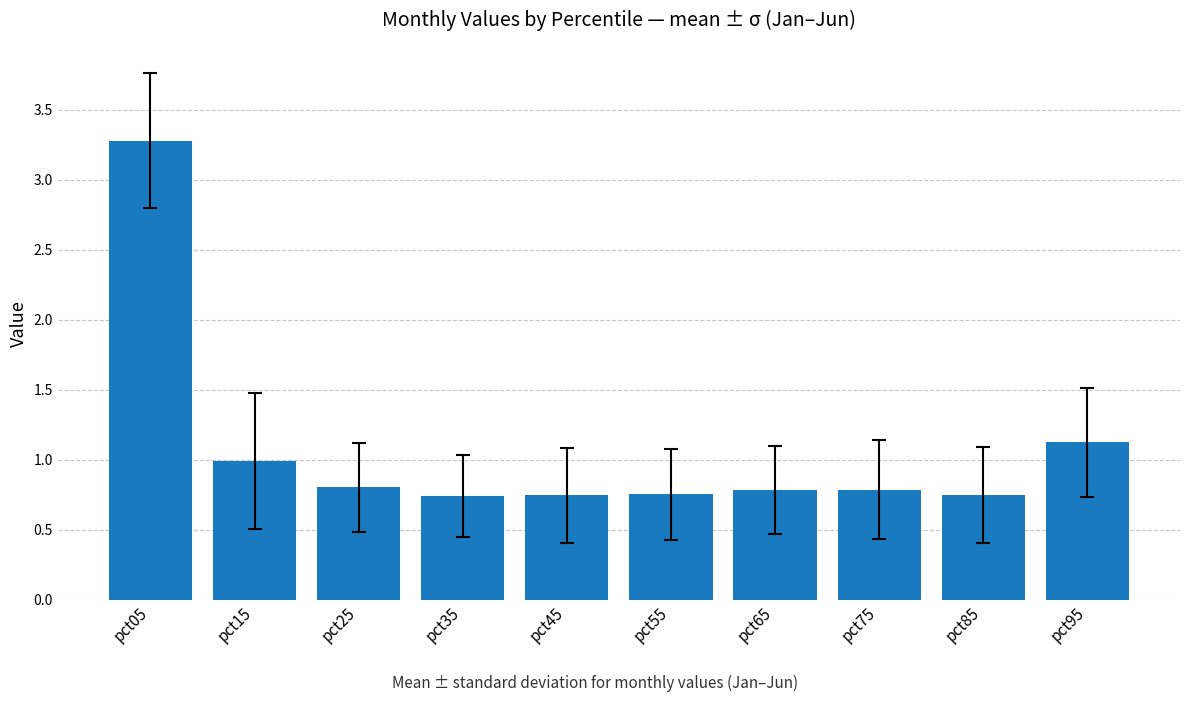

Where is the data nearest to the value 2?

pct95